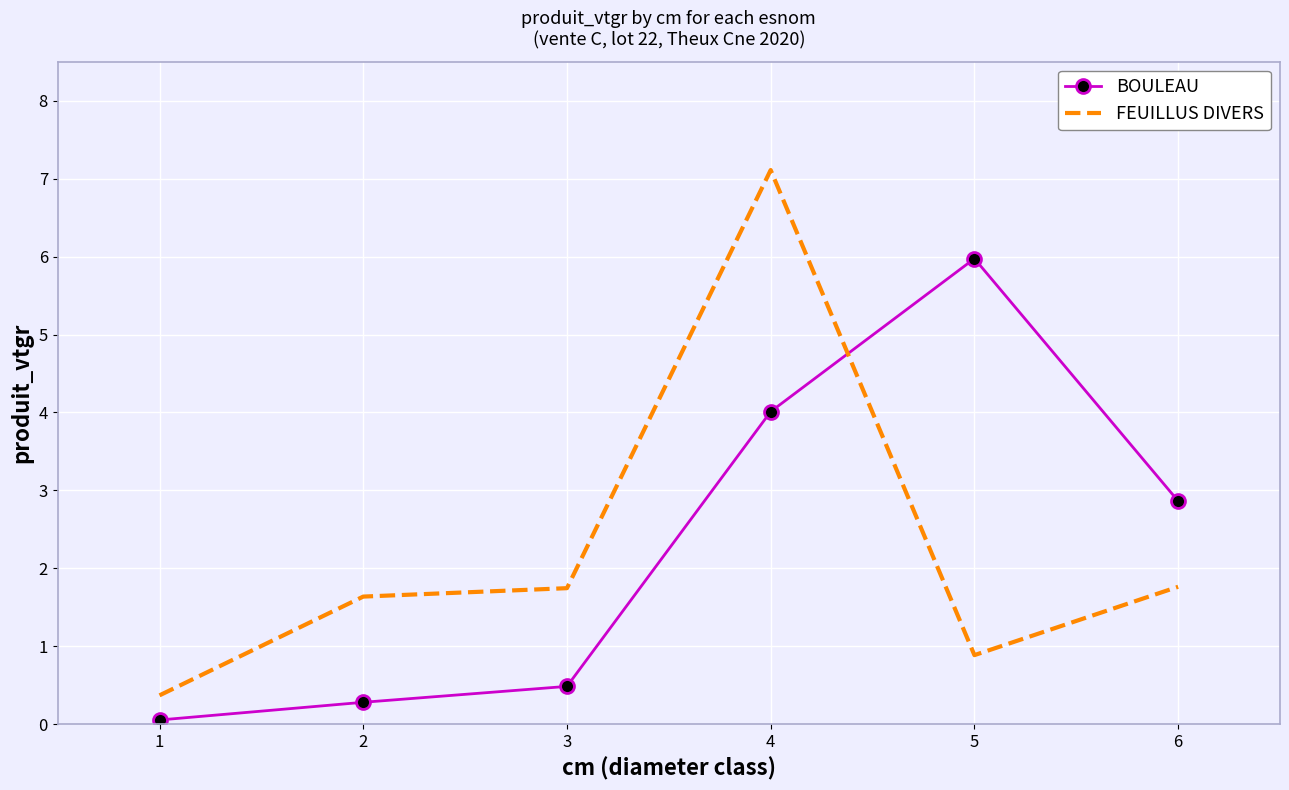

At which category does the chart reach its minimum across all series?

1